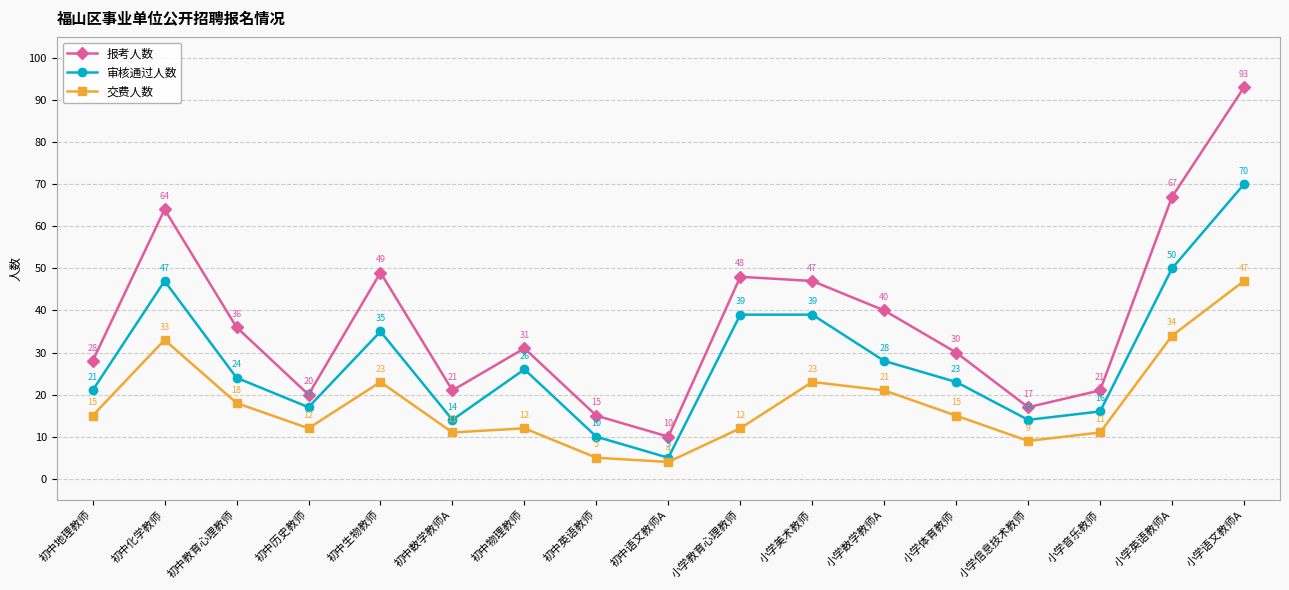

How many series are shown in this chart?

3